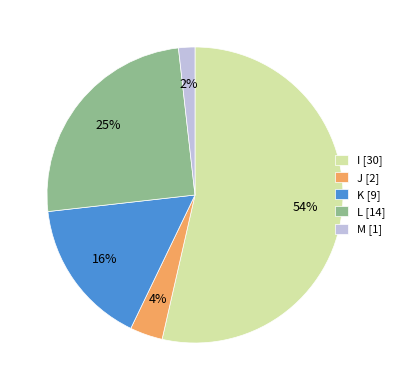

To the nearest percent, what portion does J [2] represent?

4%